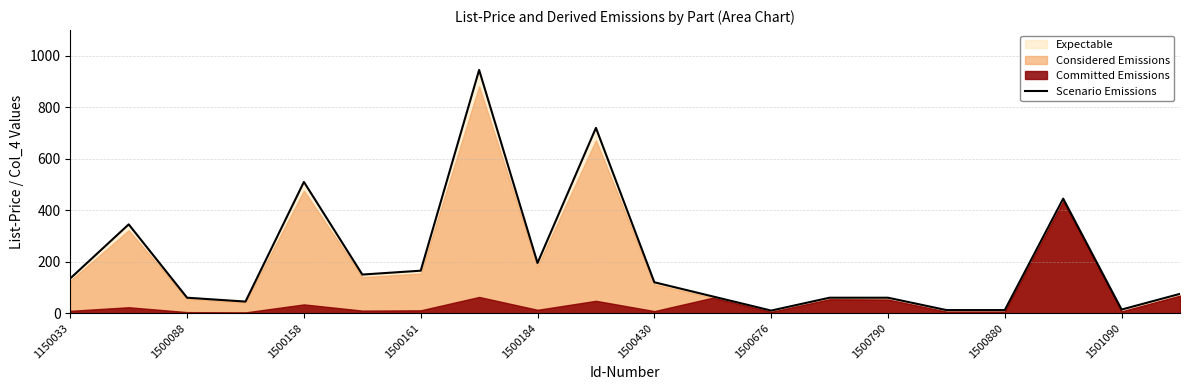

The chart shows a value of 60 at 13. True or false?

True